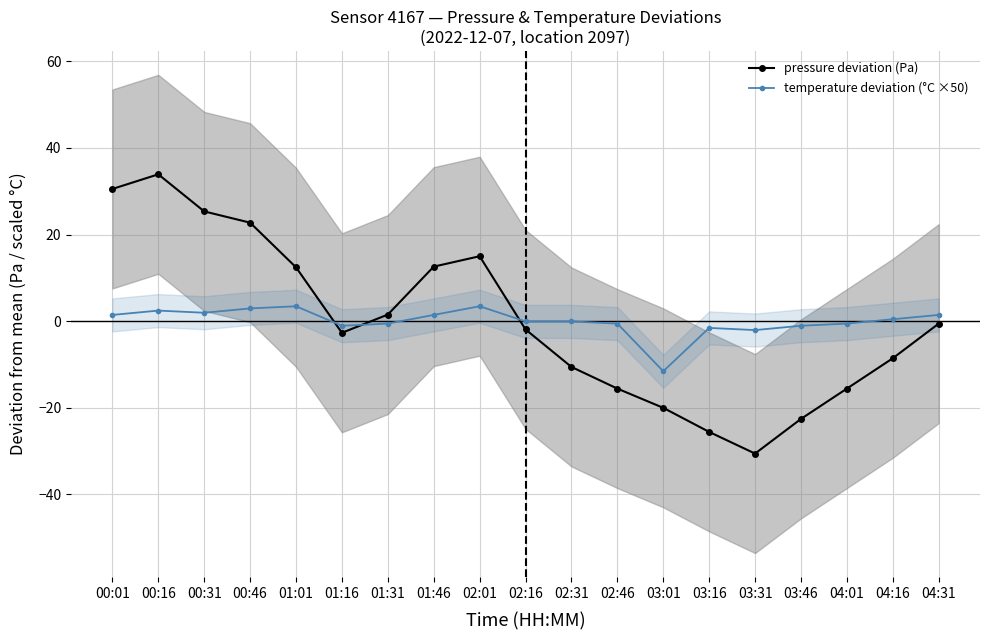

How many data points in pressure deviation (Pa) are above -1?

9